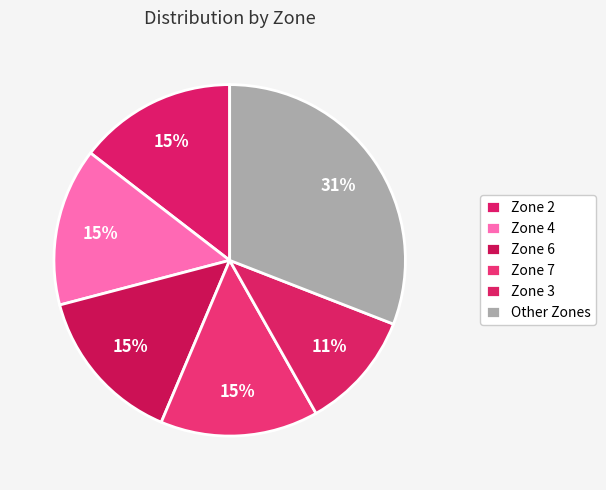

Count the number of slices in the pie.

6